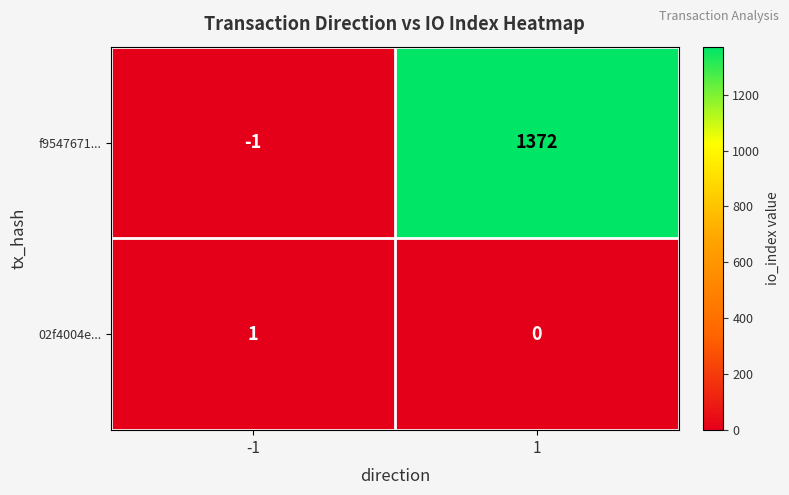

What is the sum of all f9547671... values?

1371